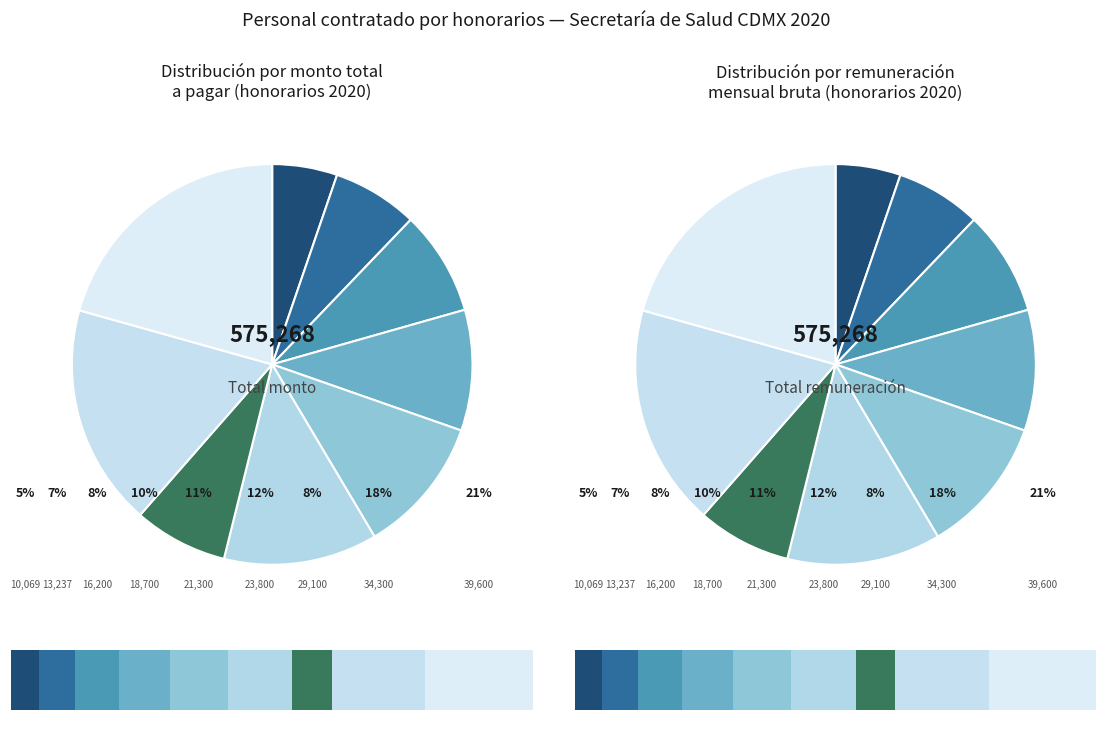

Is there a majority slice in this chart?

No